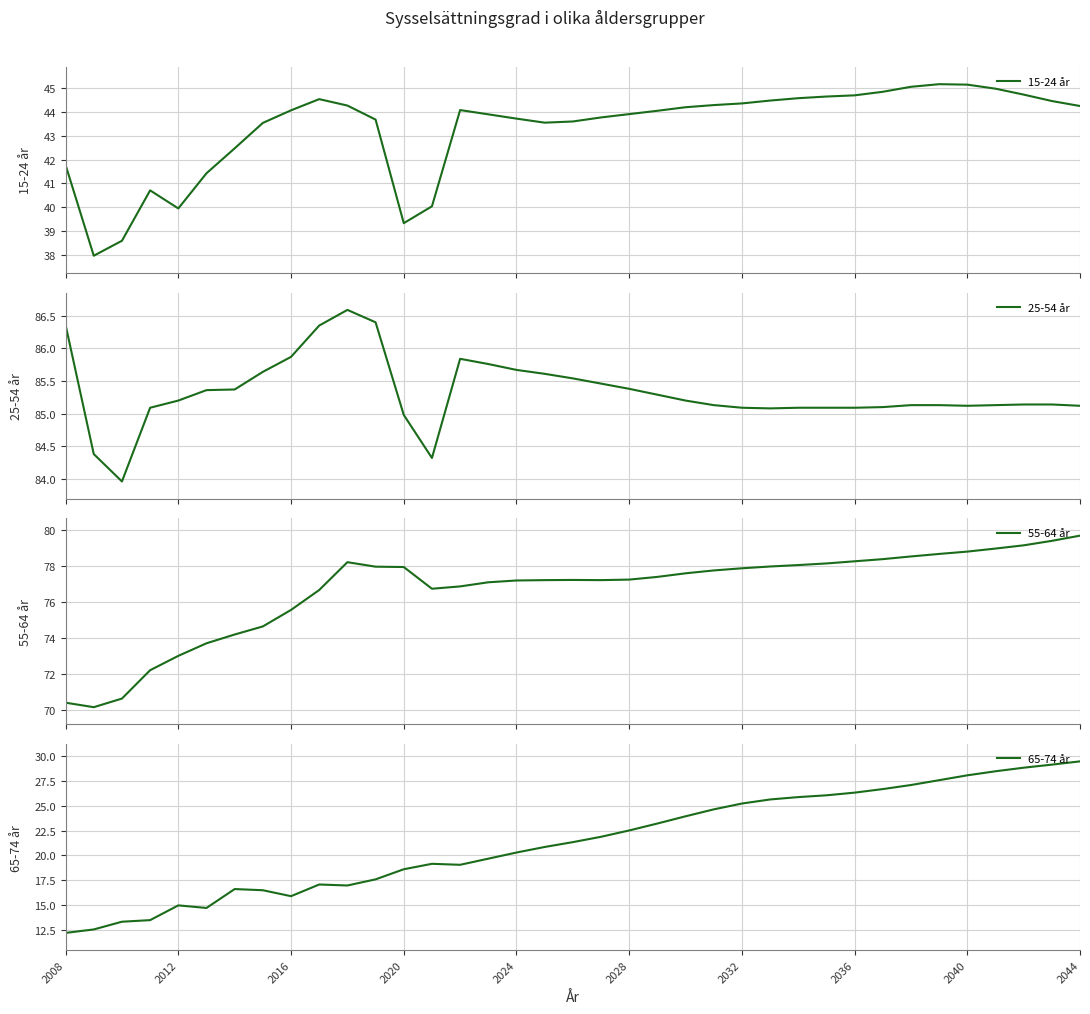

What is the value of the 15-24 år point at the 37th from the left?

44.3